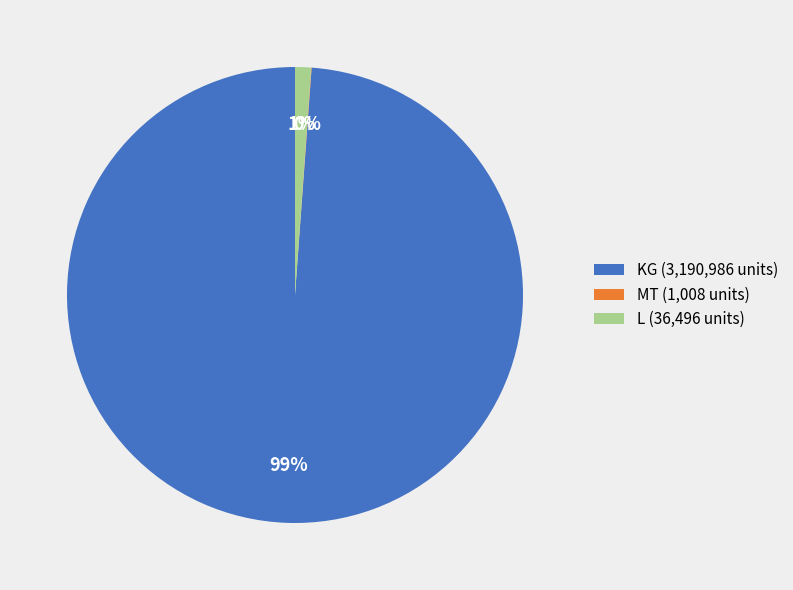

To the nearest percent, what portion does KG (3,190,986 units) represent?

99%